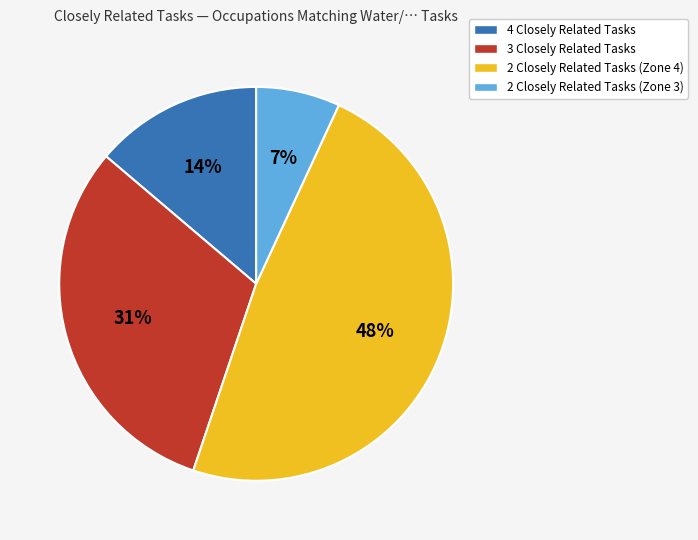

Between 2 Closely Related Tasks (Zone 4) and 3 Closely Related Tasks, which is larger?

2 Closely Related Tasks (Zone 4)